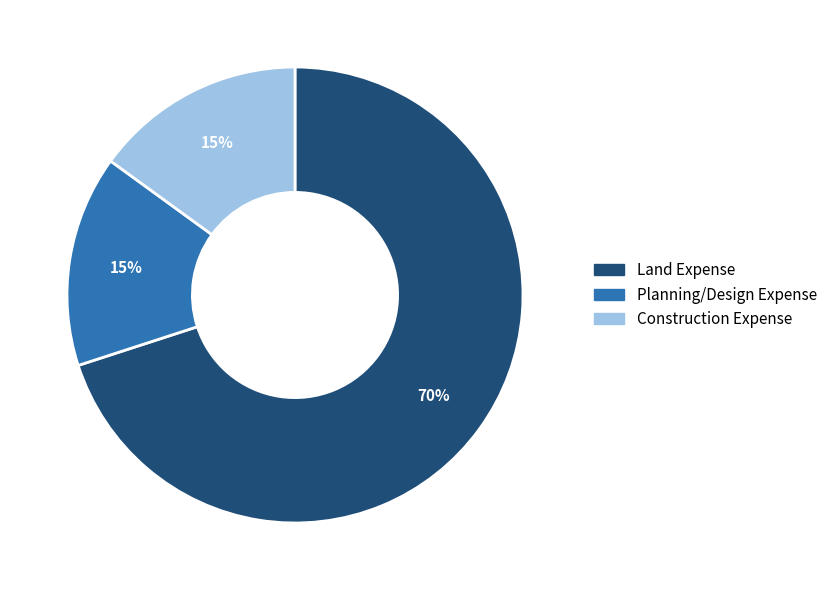

Do Construction Expense and Land Expense together represent more than half of the pie?

Yes